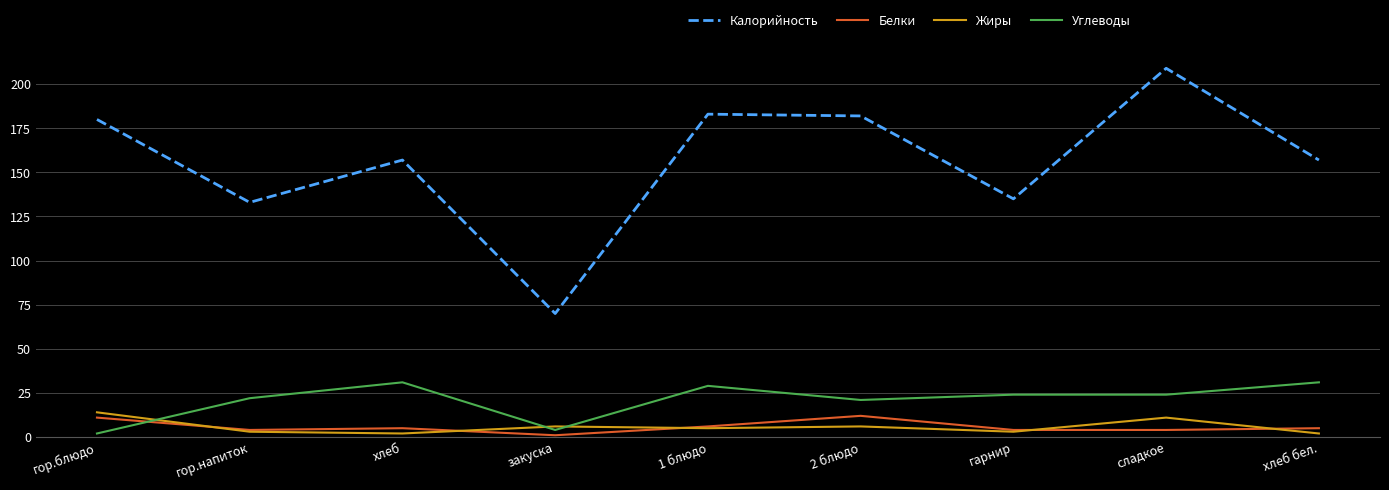

The value of Белки at хлеб is 5. True or false?

True